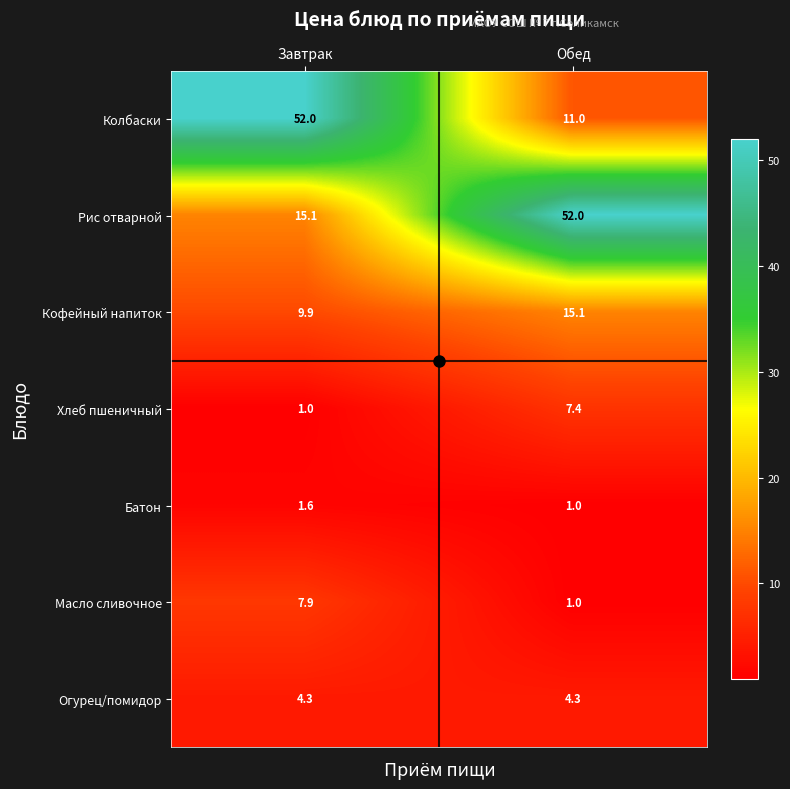

At which label does Масло сливочное first exceed 7?

Завтрак